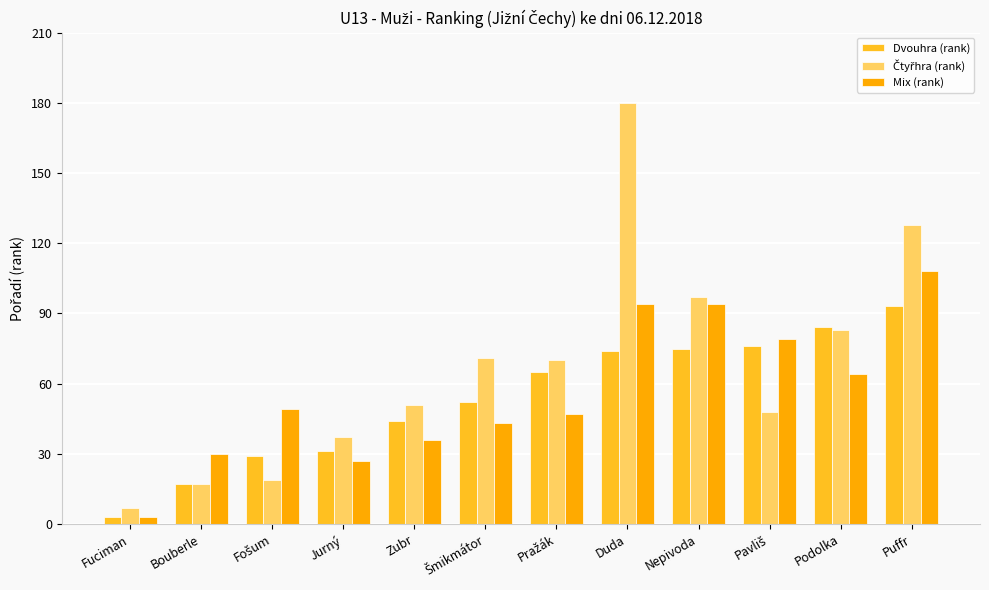

How many groups of bars are there?

12